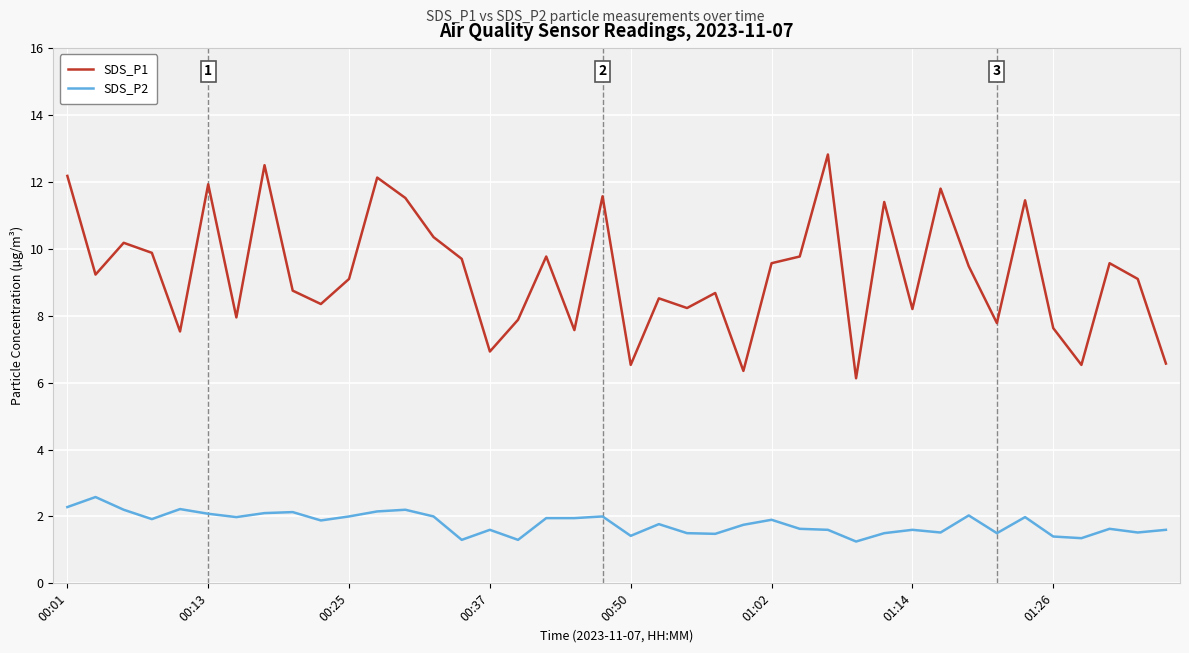

Which series has the largest total across all categories?

SDS_P1